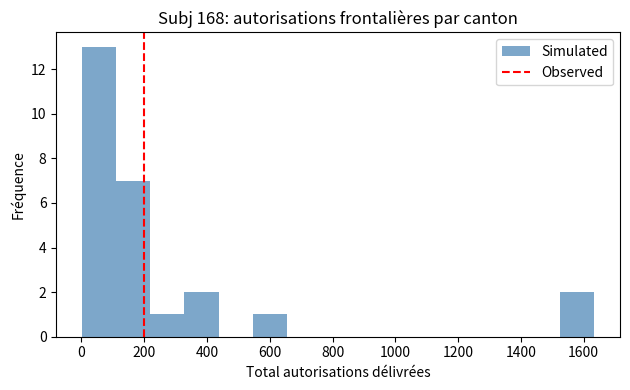

Reading left to right, list every bar in this chart as the range it spans on the x-axis followed by its height. Neither the bar edges nor the heights are printed on the chart, so give them approximately, as read against the axes.

0 to 120: 13
120 to 220: 7
220 to 320: 1
320 to 440: 2
440 to 540: 0
540 to 660: 1
660 to 760: 0
760 to 880: 0
880 to 980: 0
980 to 1100: 0
1100 to 1200: 0
1200 to 1300: 0
1300 to 1420: 0
1420 to 1520: 0
1520 to 1640: 2